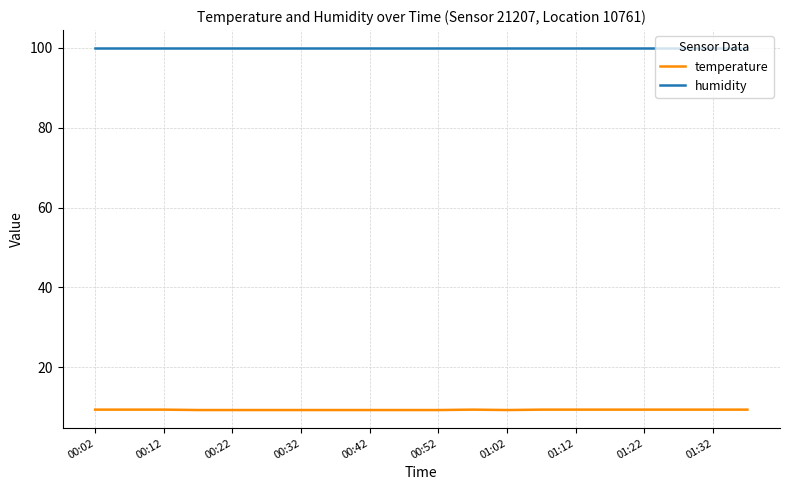

Which series has the largest range (max minus min)?

temperature